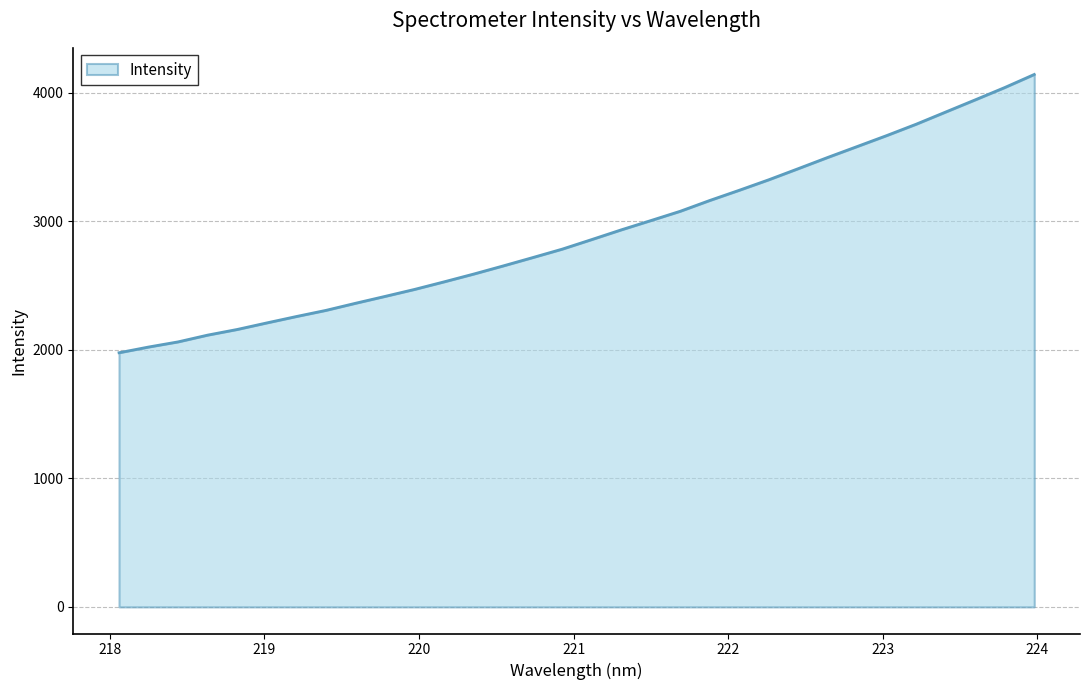

What is the greatest value displayed?

4144.2